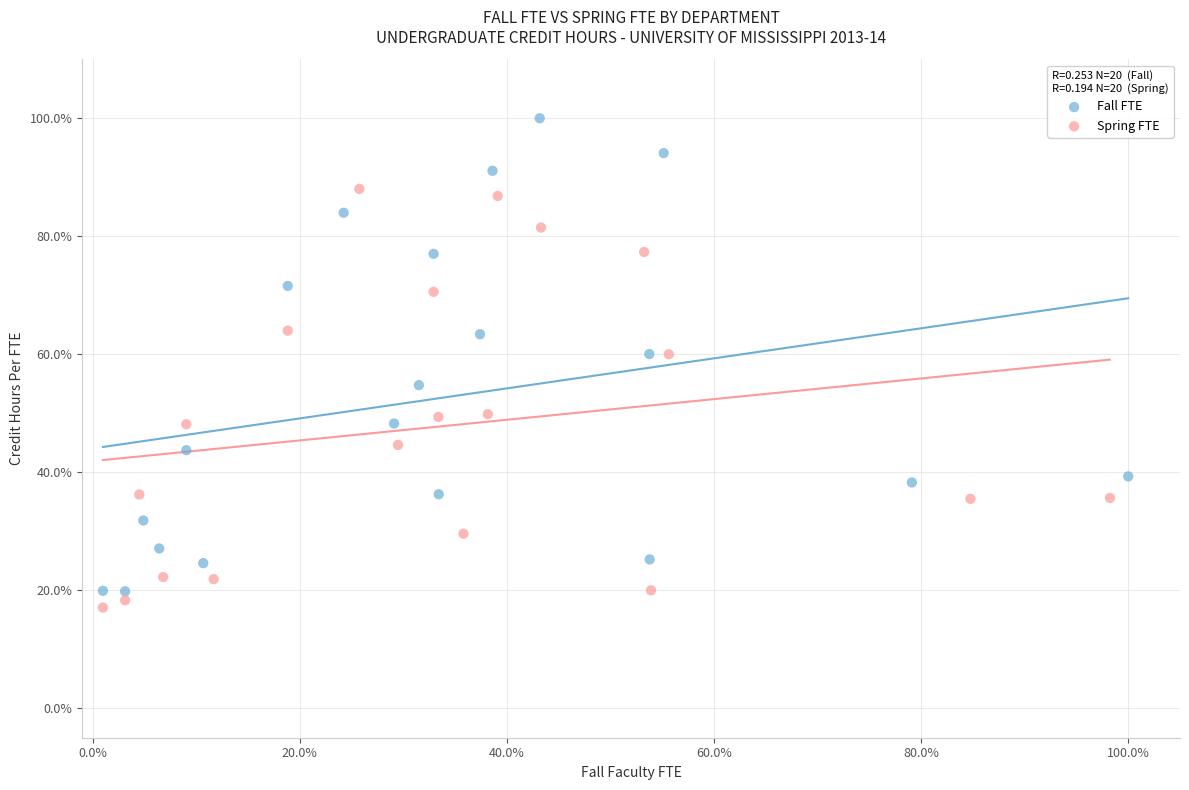

Which series reaches the minimum Y coordinate?

Spring FTE